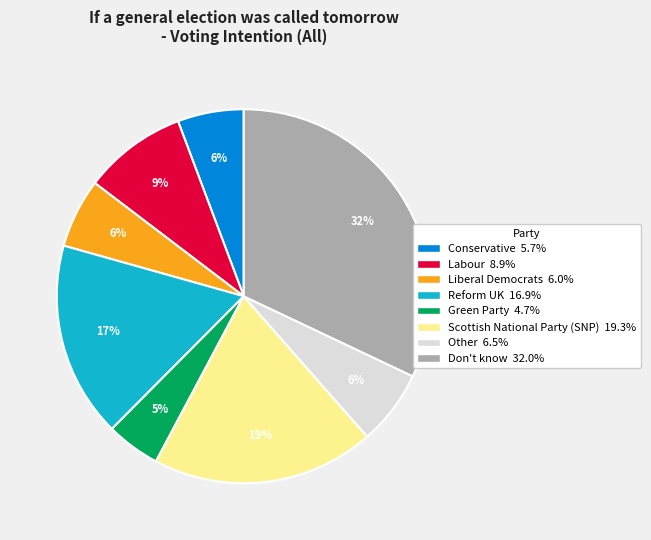

What is the largest slice in the pie chart?

Don't know